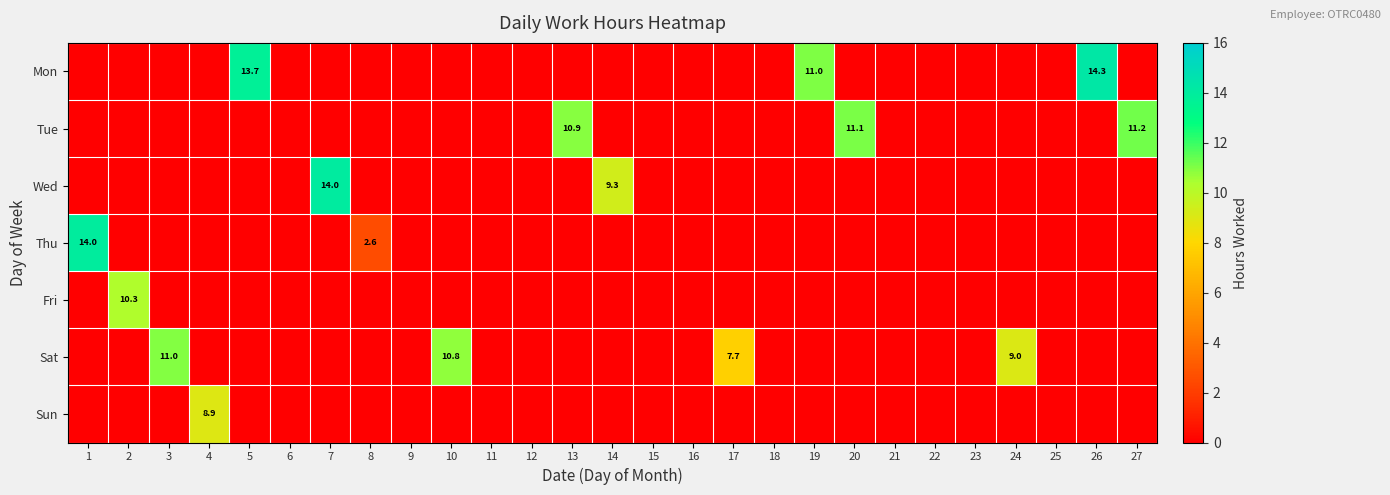

Which series has the largest range (max minus min)?

Mon